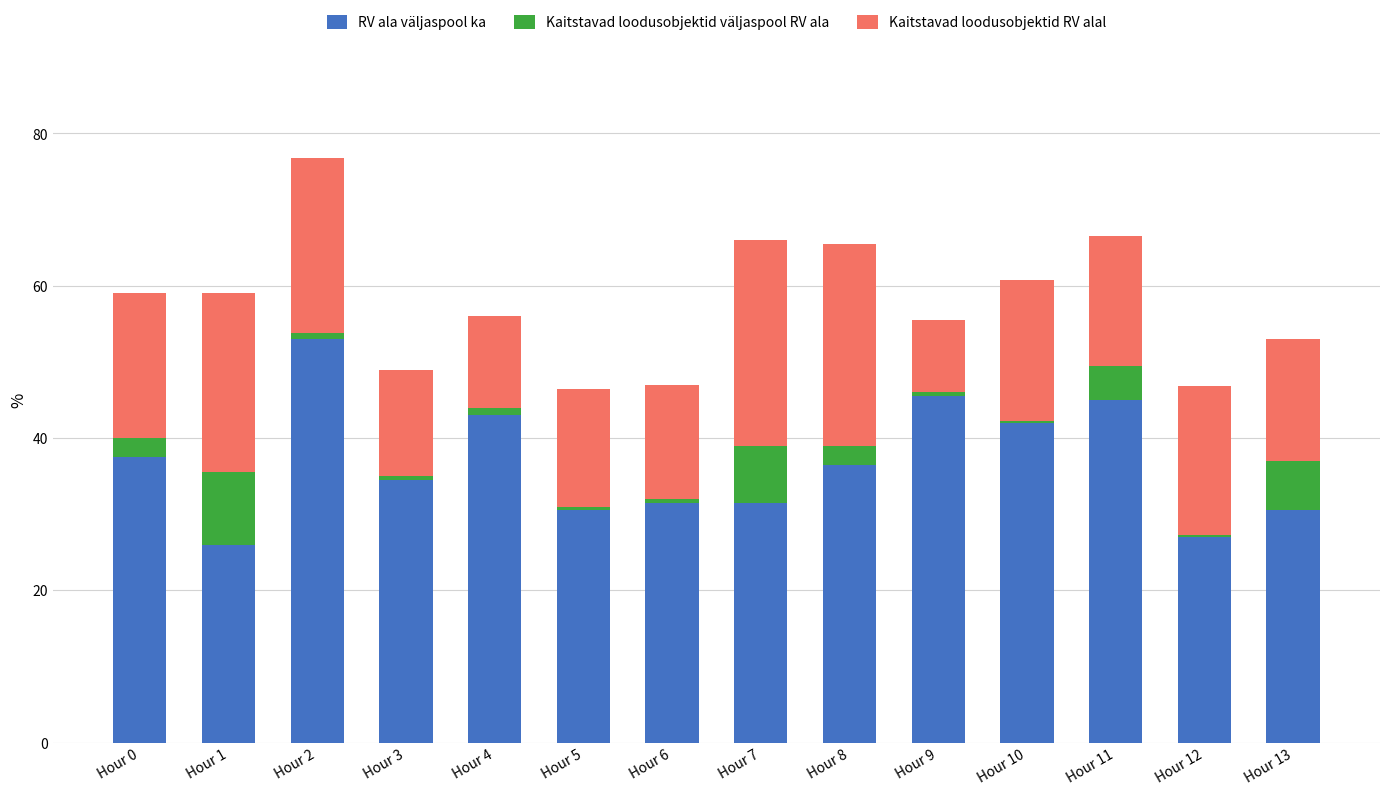

What is the total value across all series at Hour 0?

59.0